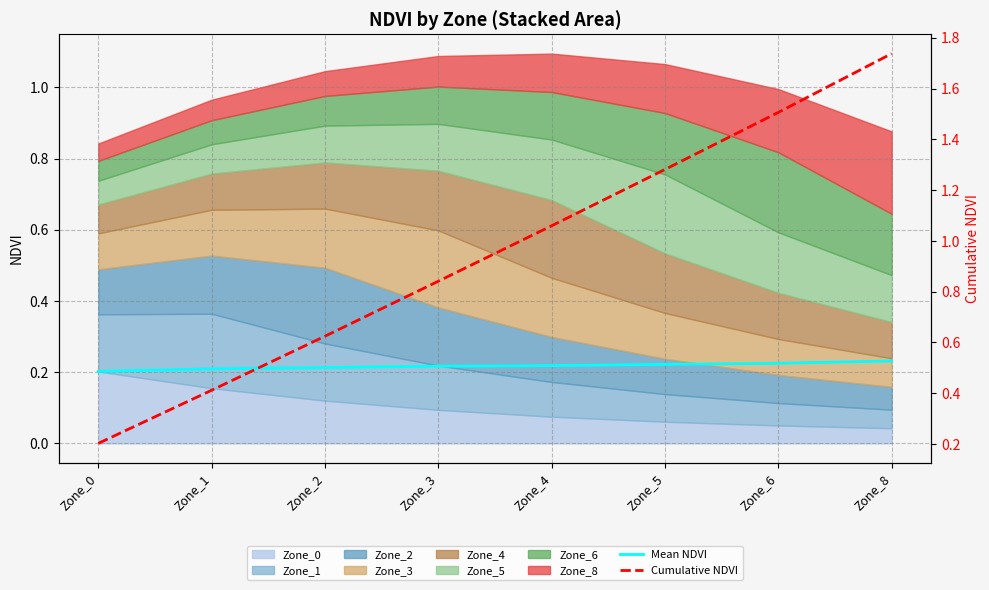

True or false: Mean NDVI has more than 0 points higher than both neighbors.

False